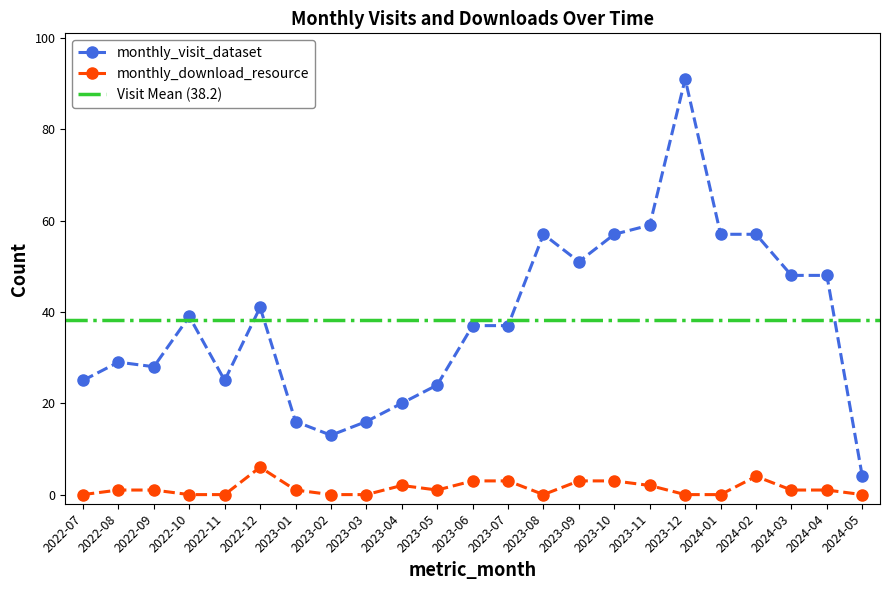

What is the approximate value of monthly_download_resource at 2023-06?

3